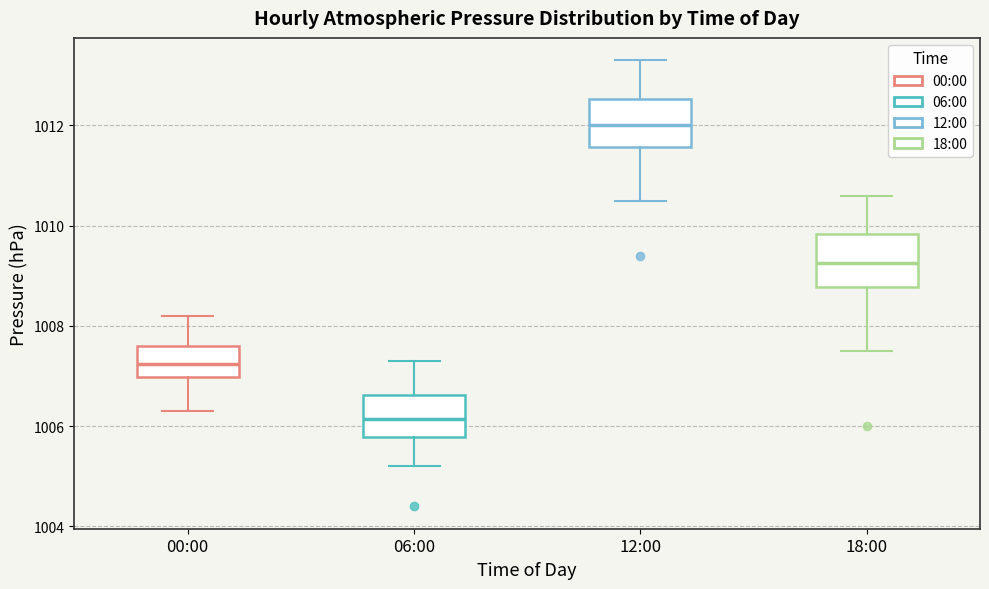

Where is the lower edge of the box for 00:00 on the y-axis? The values are not printed on the chart, so give them approximately, as read against the axis.

1007.0